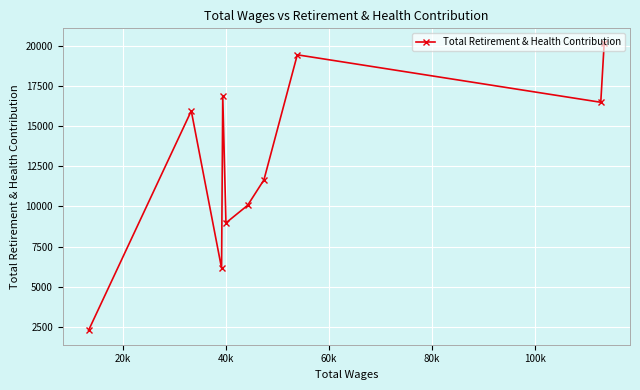

What is the sum of all values?

128038